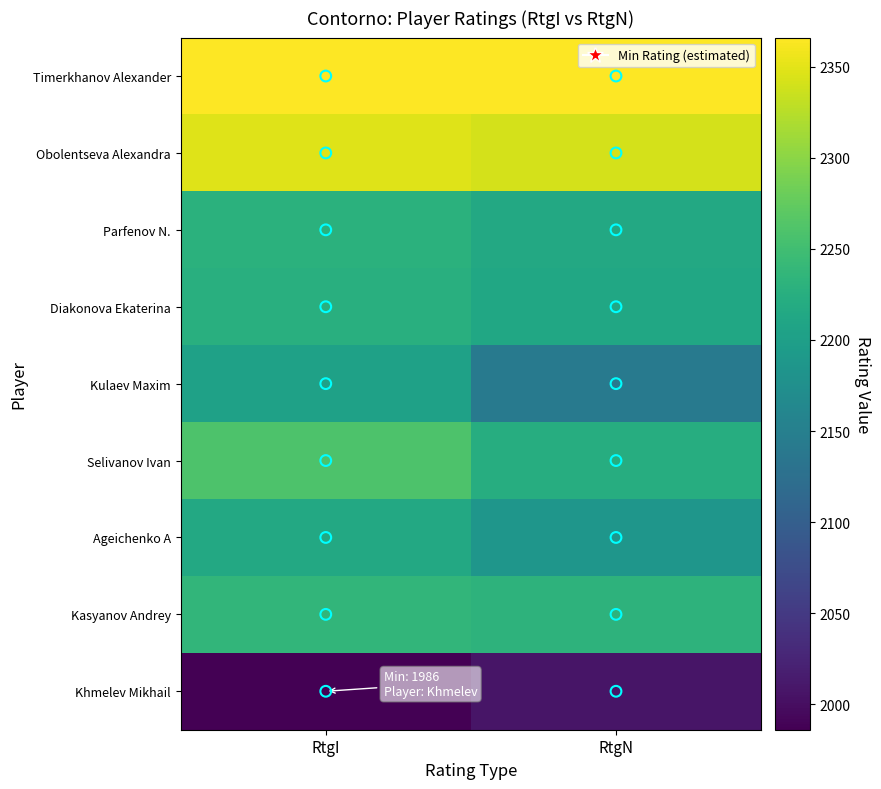

Which series has the largest total across all categories?

Timerkhanov Alexander